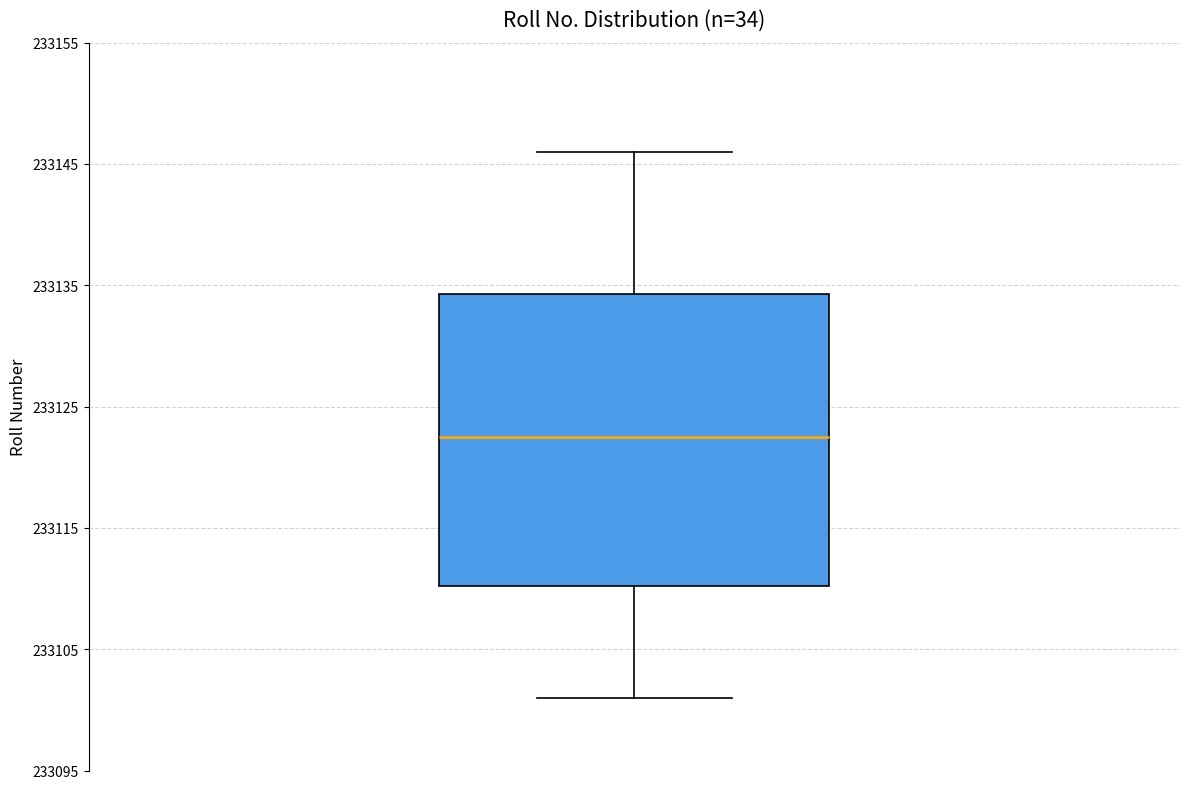

Where does the upper whisker of the box end on the y-axis? The values are not printed on the chart, so give them approximately, as read against the axis.

233146